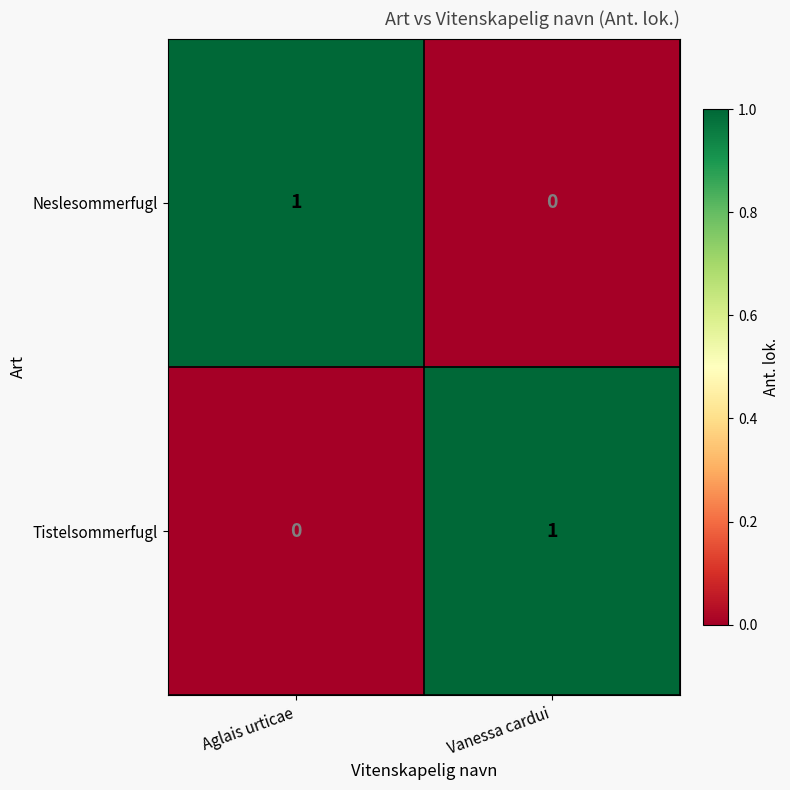

What is the spread (max minus min) of values at Aglais urticae?

1